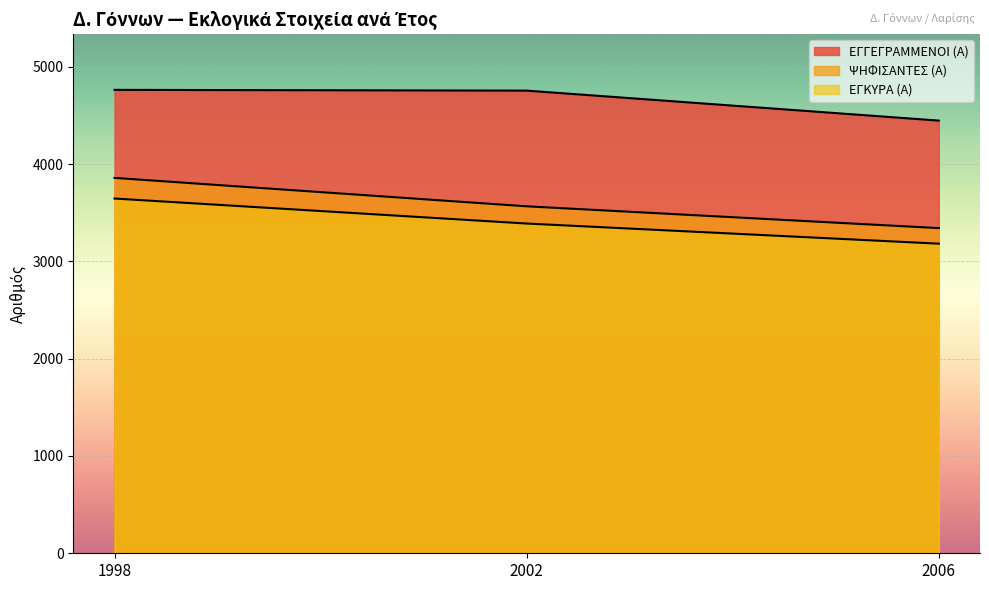

Reading left to right, list all the values displayed in this chart.

ΕΓΓΕΓΡΑΜΜΕΝΟΙ (Α): 1998=4763	2002=4755	2006=4447
ΨΗΦΙΣΑΝΤΕΣ (Α): 1998=3858	2002=3566	2006=3342
ΕΓΚΥΡΑ (Α): 1998=3646	2002=3389	2006=3182